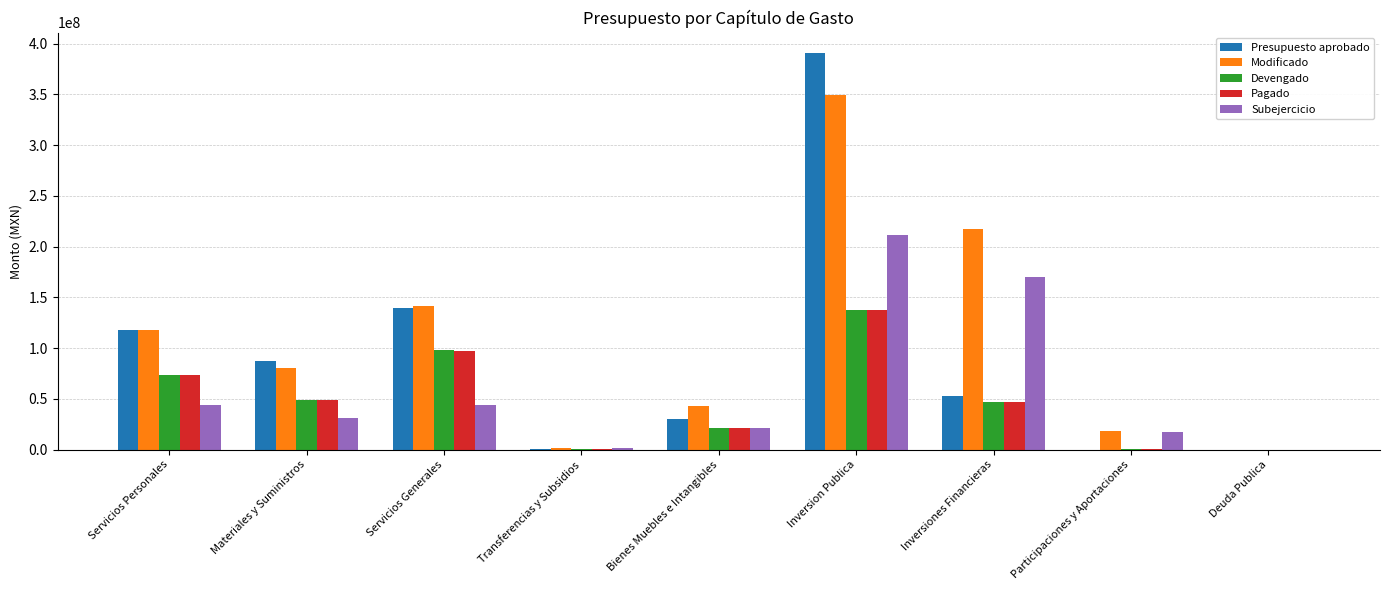

What is the sum of the Subejercicio values at Inversiones Financieras and Servicios Personales?

214790623.8